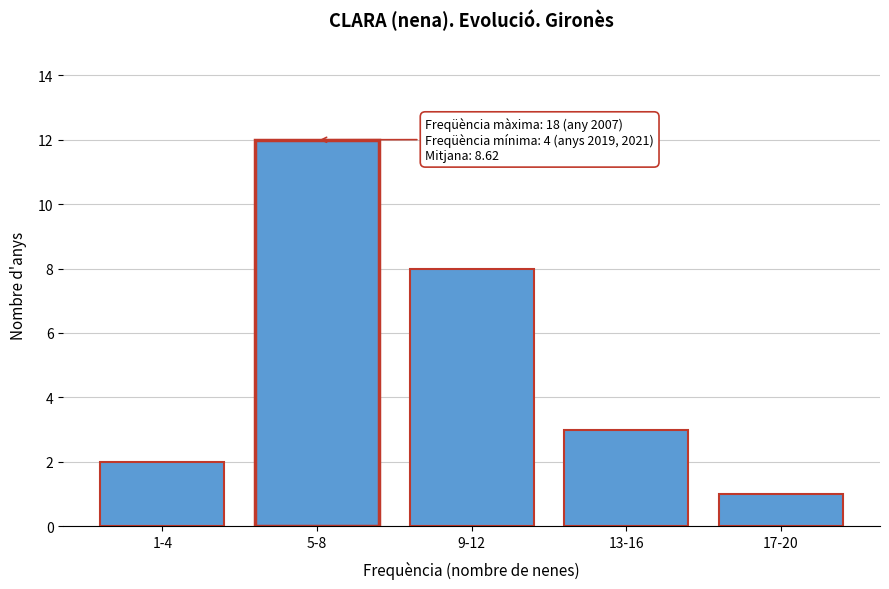

Reading left to right, transcribe all the data shown in this chart.

1-4=2	5-8=12	9-12=8	13-16=3	17-20=1